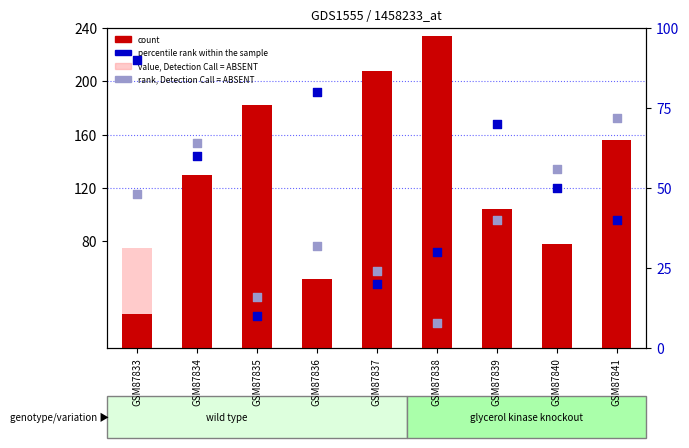

Which series has the largest total across all categories?

count